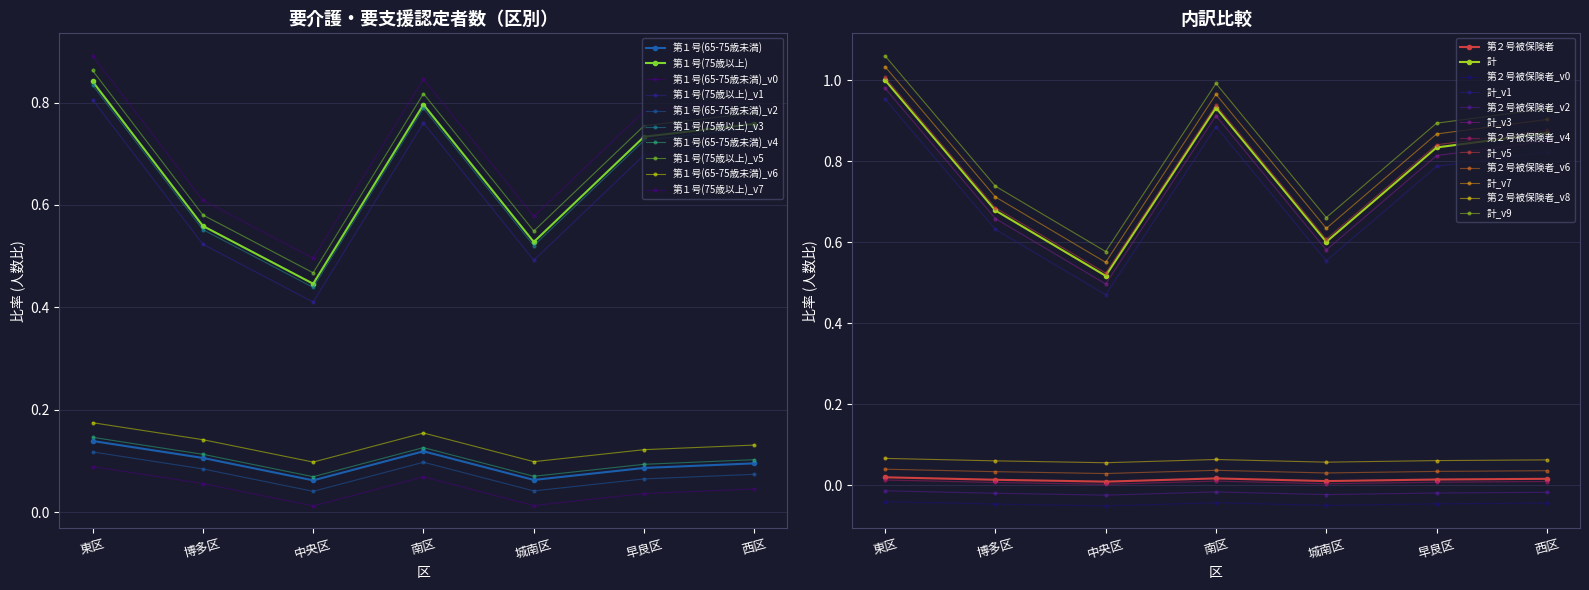

How many data points does each series have?

7